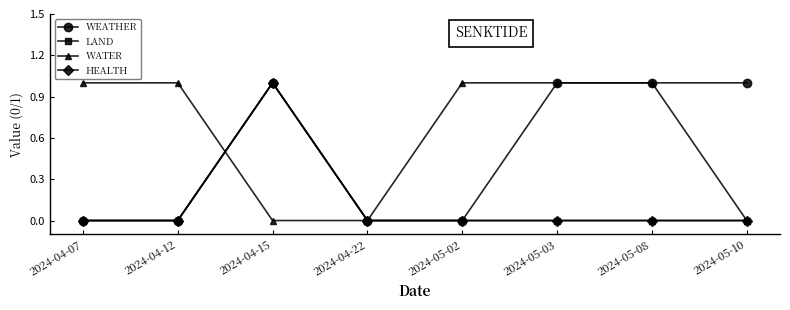

At which label is HEALTH closest to 0?

2024-04-07